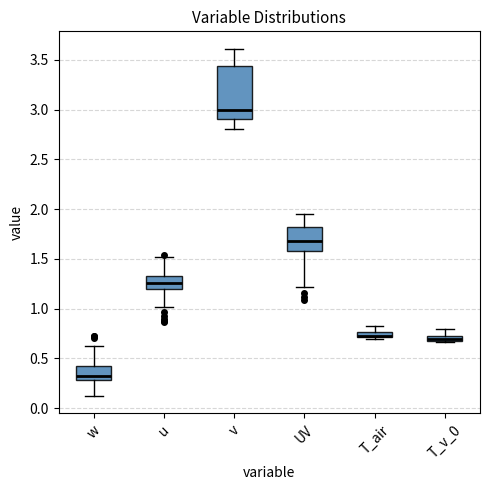

Comparing the boxes themselves (not the whiskers), which one is the tallest?

v